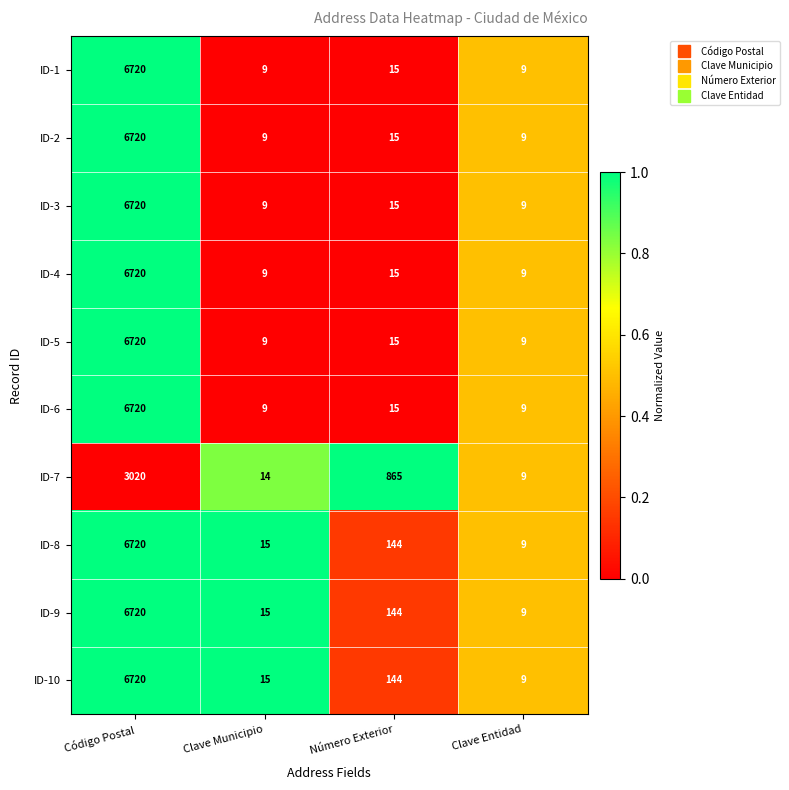

List the labels in order of ID-9 value, largest first.

Código Postal, Número Exterior, Clave Municipio, Clave Entidad